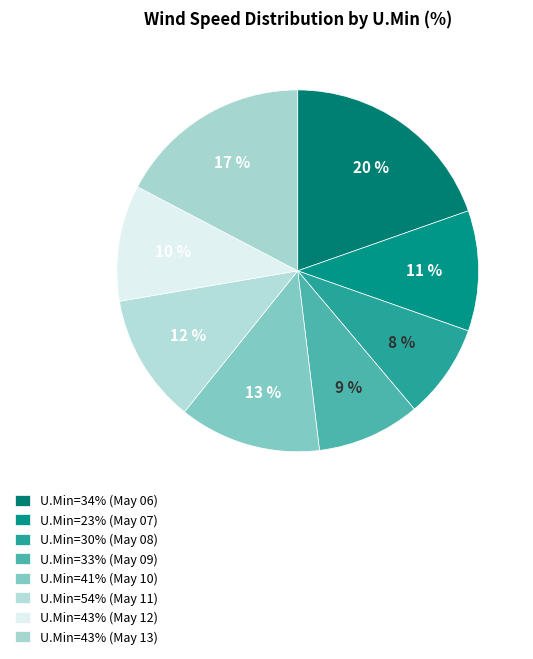

What is the smallest slice in the pie chart?

U.Min=30% (May 08)